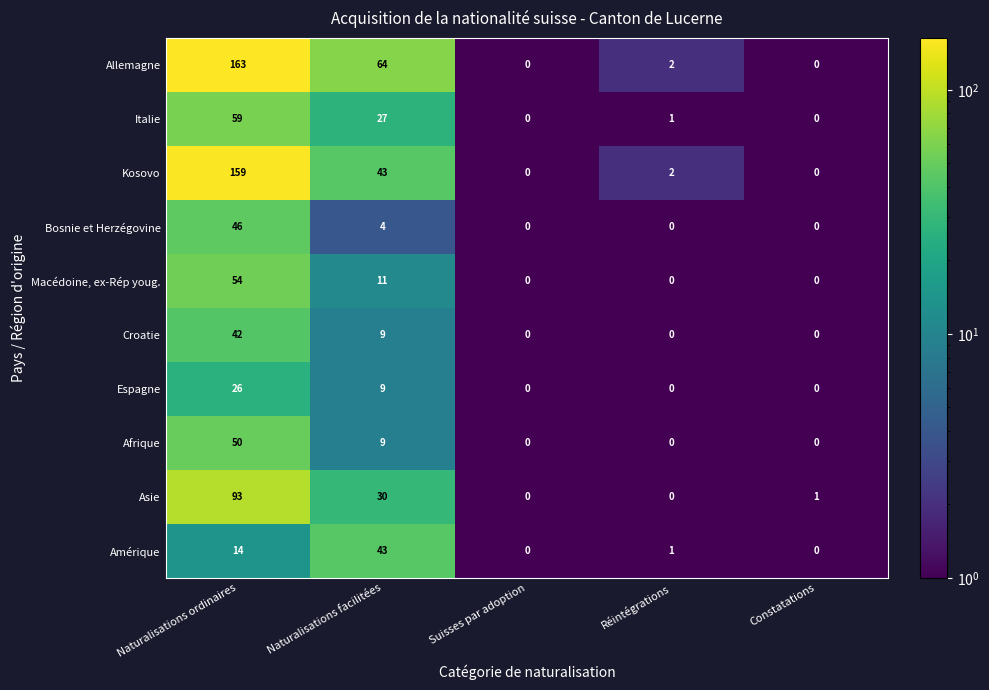

Where is Allemagne nearest to the value 81?

Naturalisations facilitées